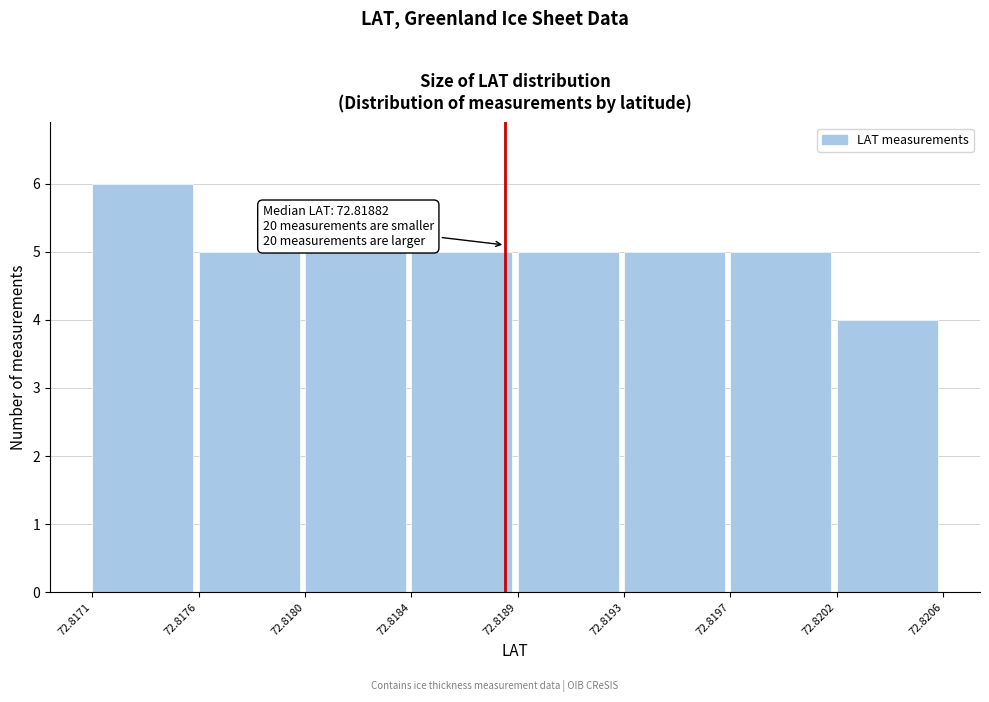

Reading left to right, transcribe all the data shown in this chart.

72.8171=6	72.8176=5	72.8180=5	72.8184=5	72.8189=5	72.8193=5	72.8197=5	72.8202=4